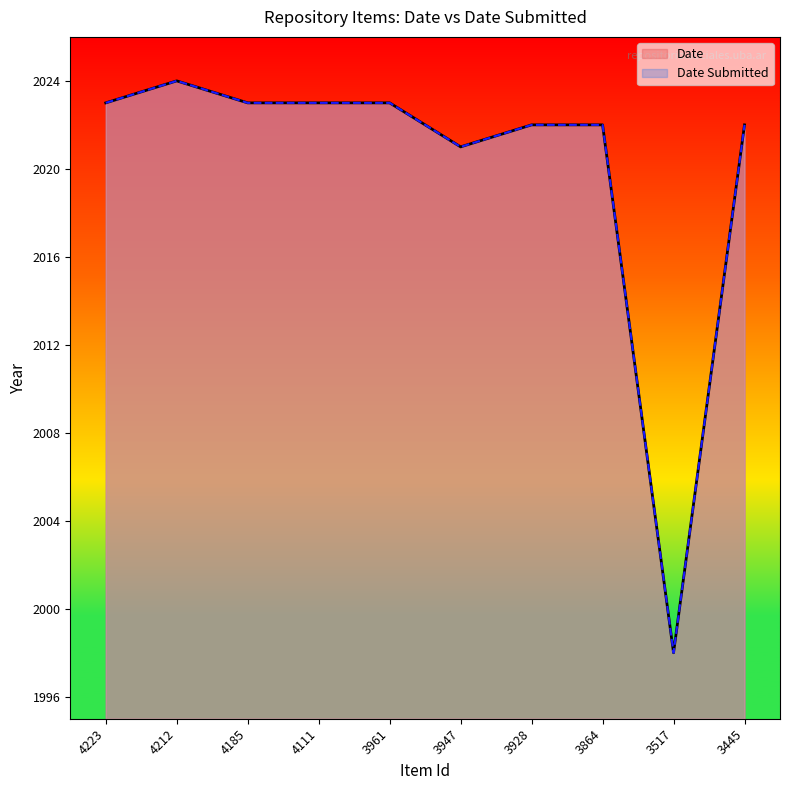

Which series has the widest spread of values?

Date Submitted